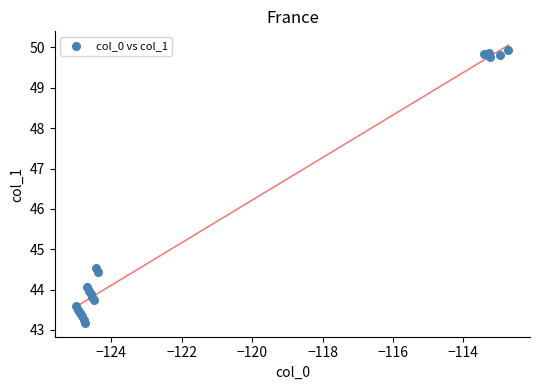

What Y value in the scatter plot is closest to 46?

44.5